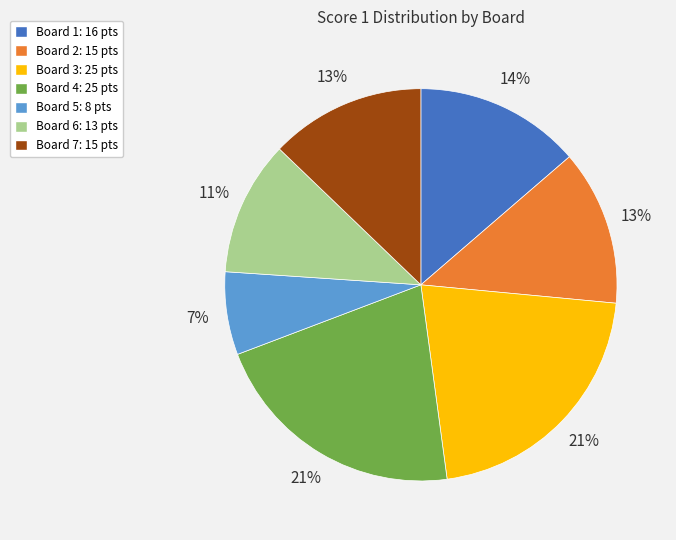

To the nearest percent, what percentage of the pie is Board 7?

13%